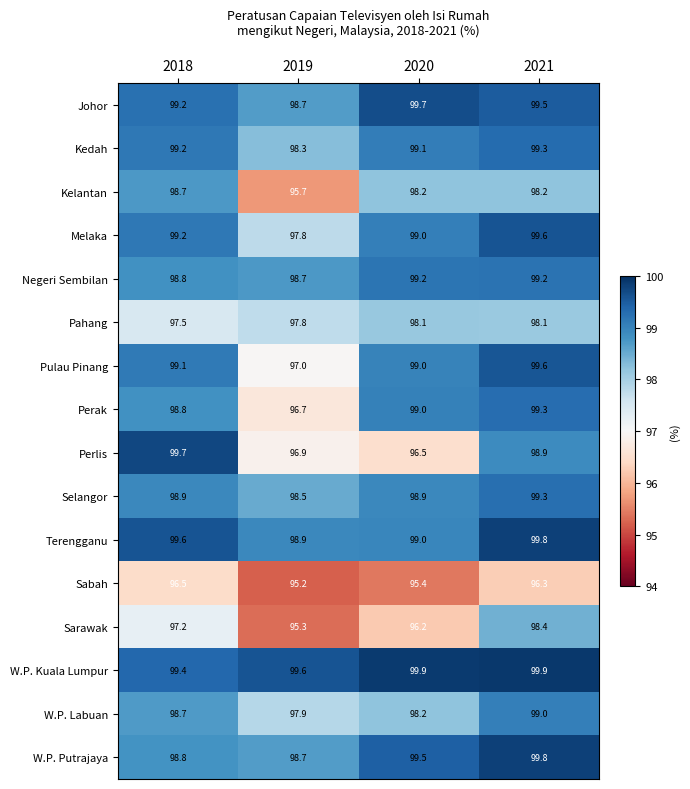

The Perak series shows 154.3 at 2020. True or false?

False